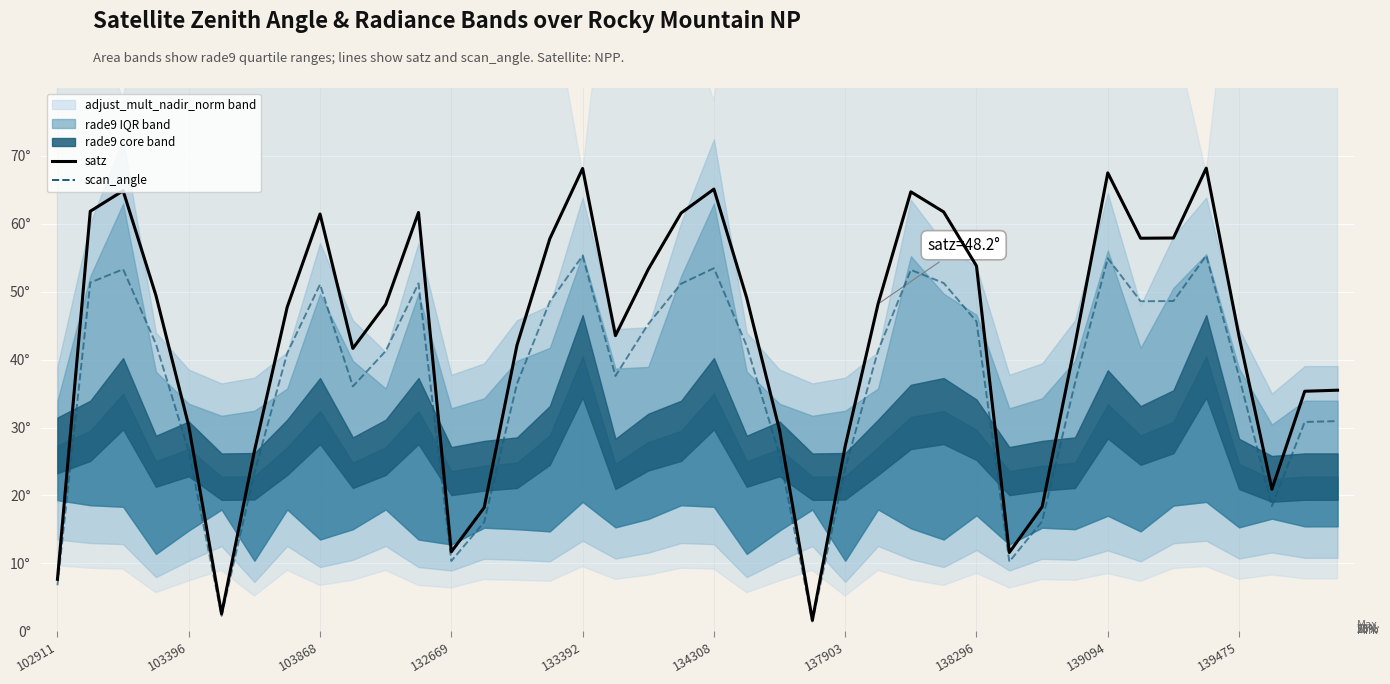

Where is satz nearest to the value 34?

38